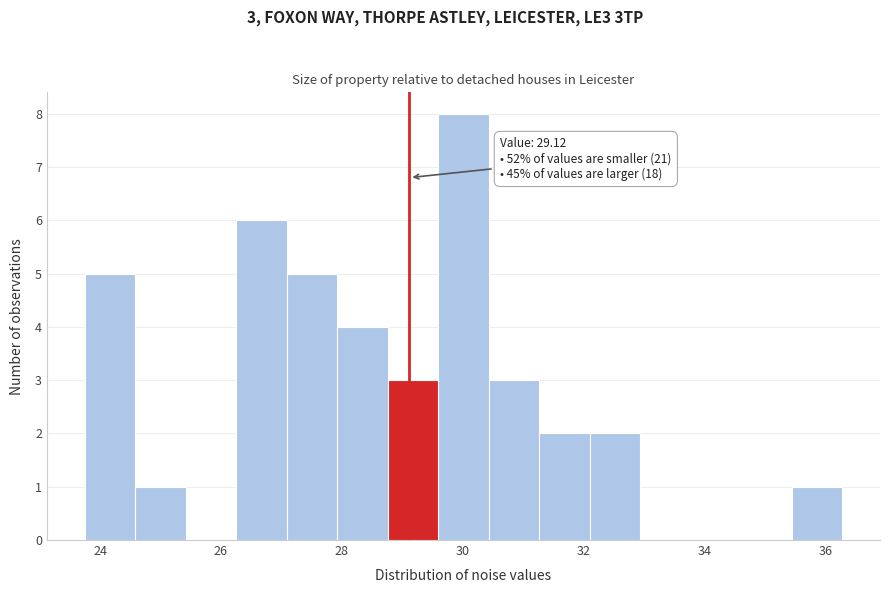

Over which range of the x-axis is the bar tallest?

29.6 to 30.4